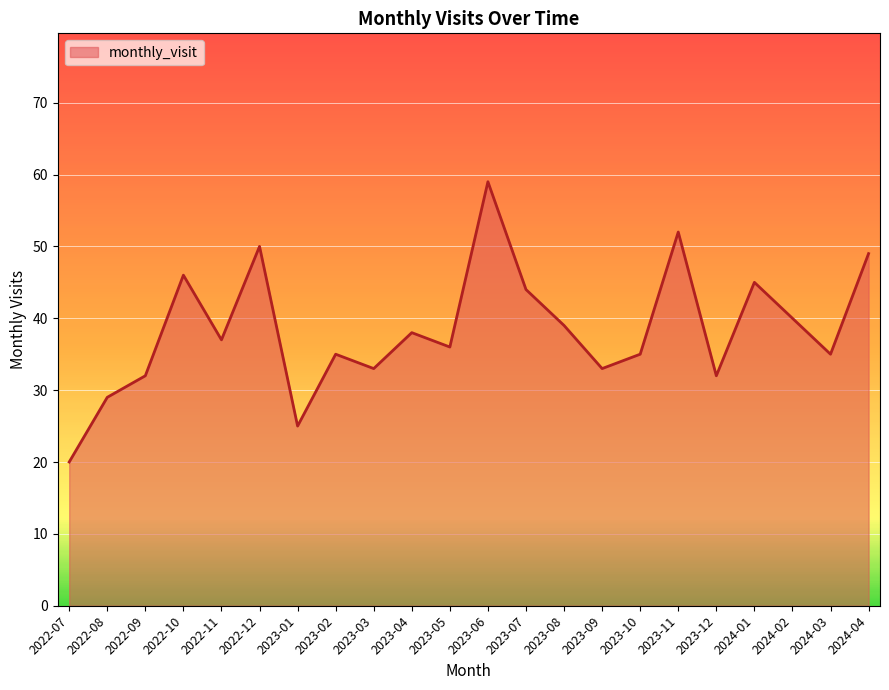

What is the minimum value shown in the chart?

20